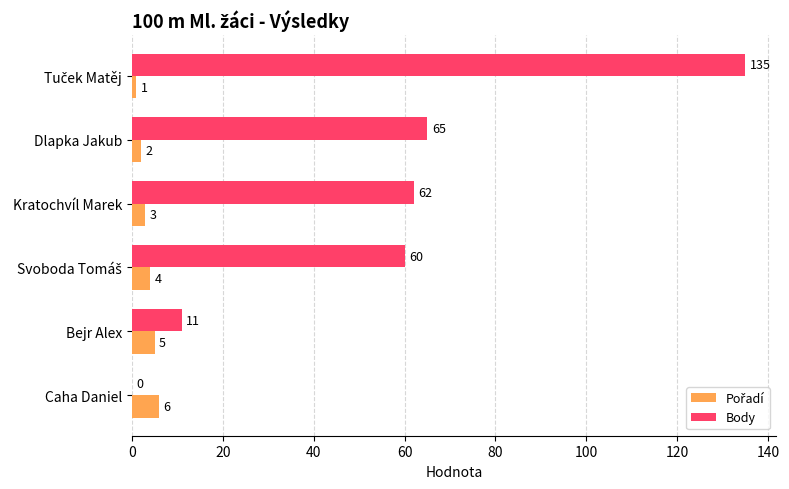

Which series has the largest total across all categories?

Body